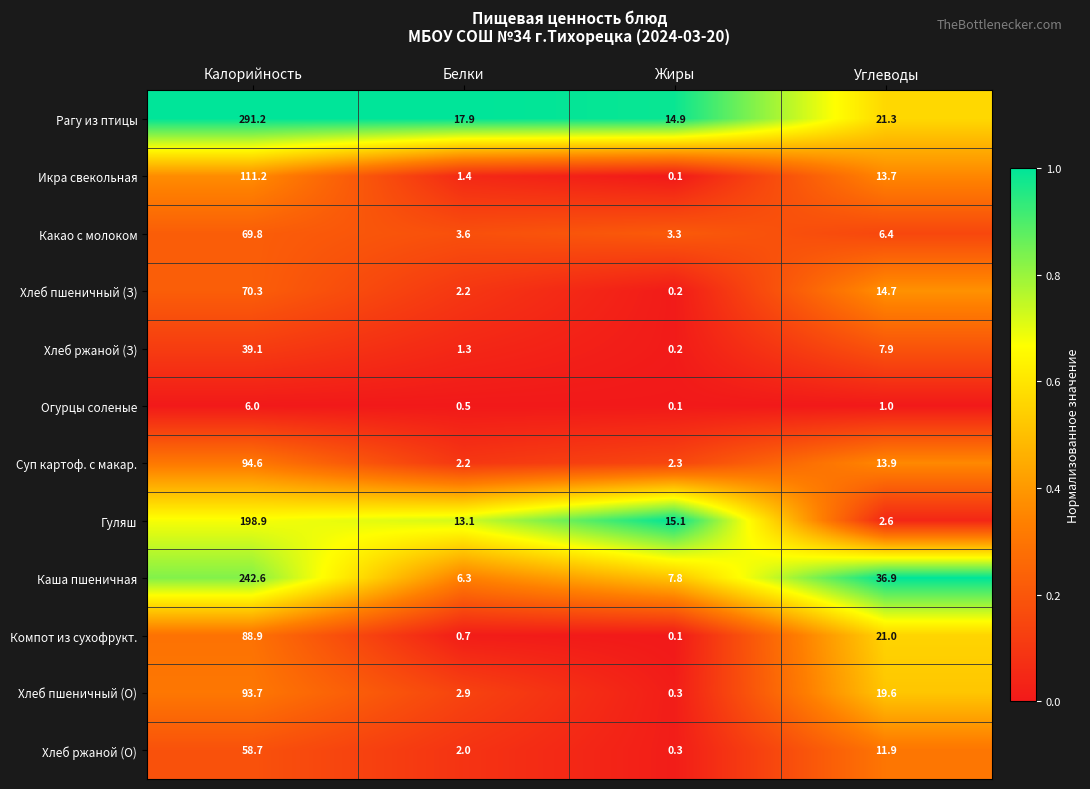

What is the highest value of the Каша пшеничная series?

242.6